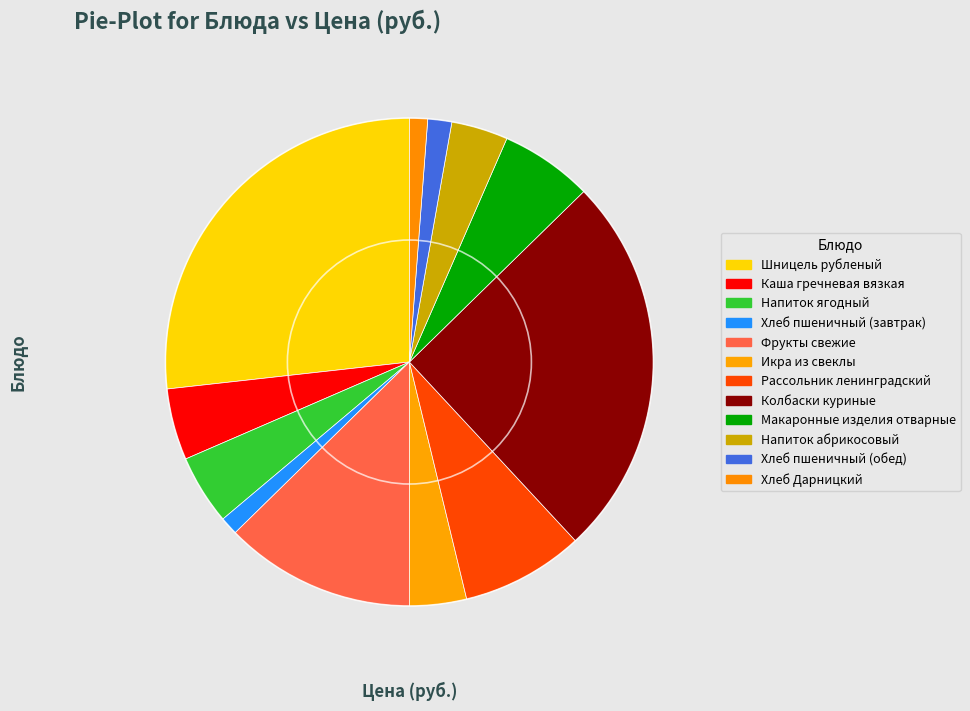

Which category has the biggest portion of the pie?

Шницель рубленый